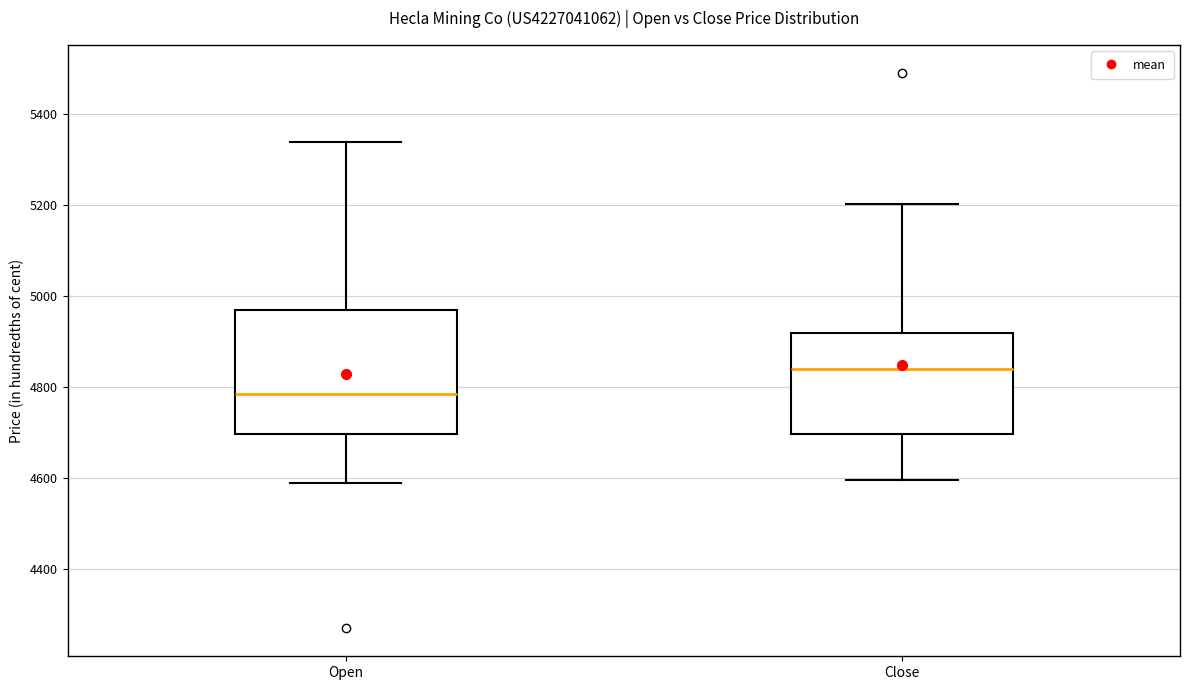

Which box is the tallest, from its lower edge to its upper edge?

Open